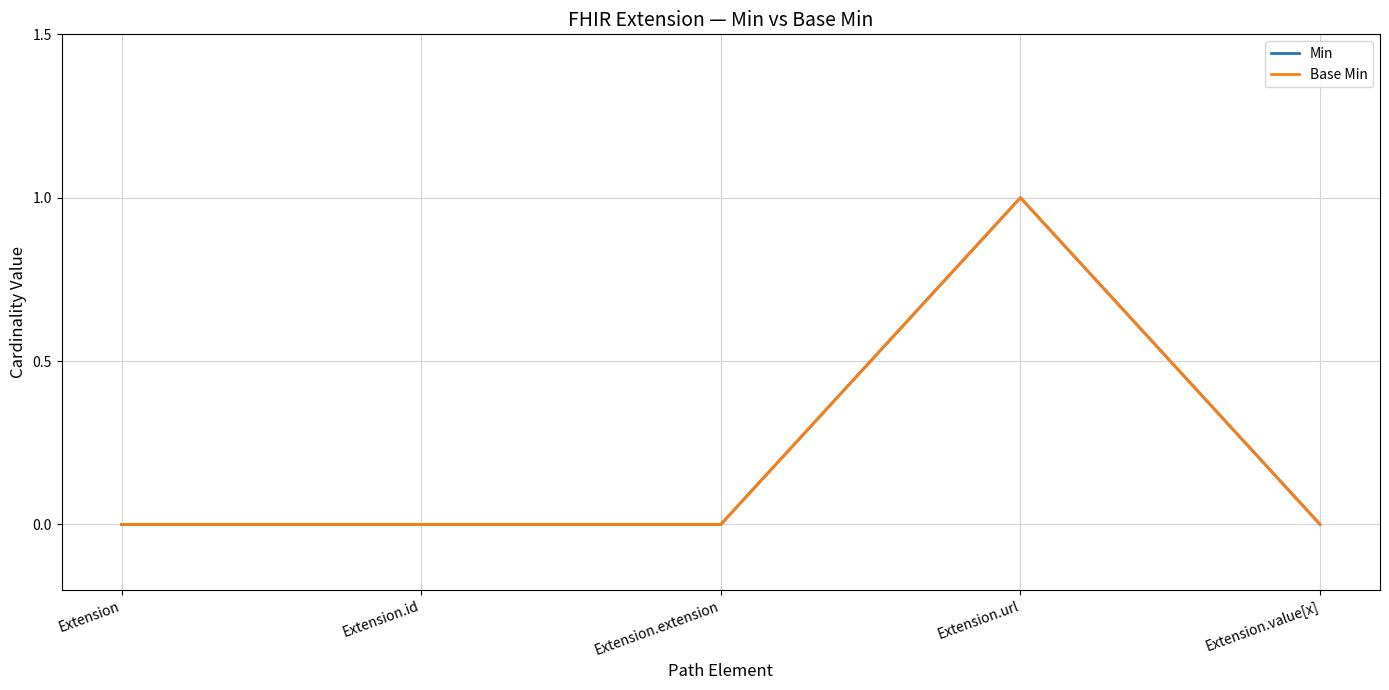

Which series has the largest range (max minus min)?

Min